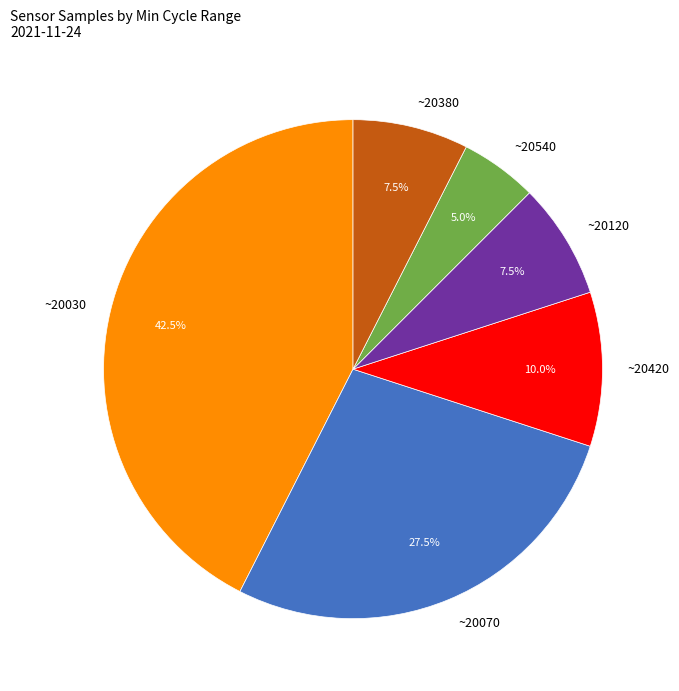

Is there any slice that represents more than half of the pie?

No